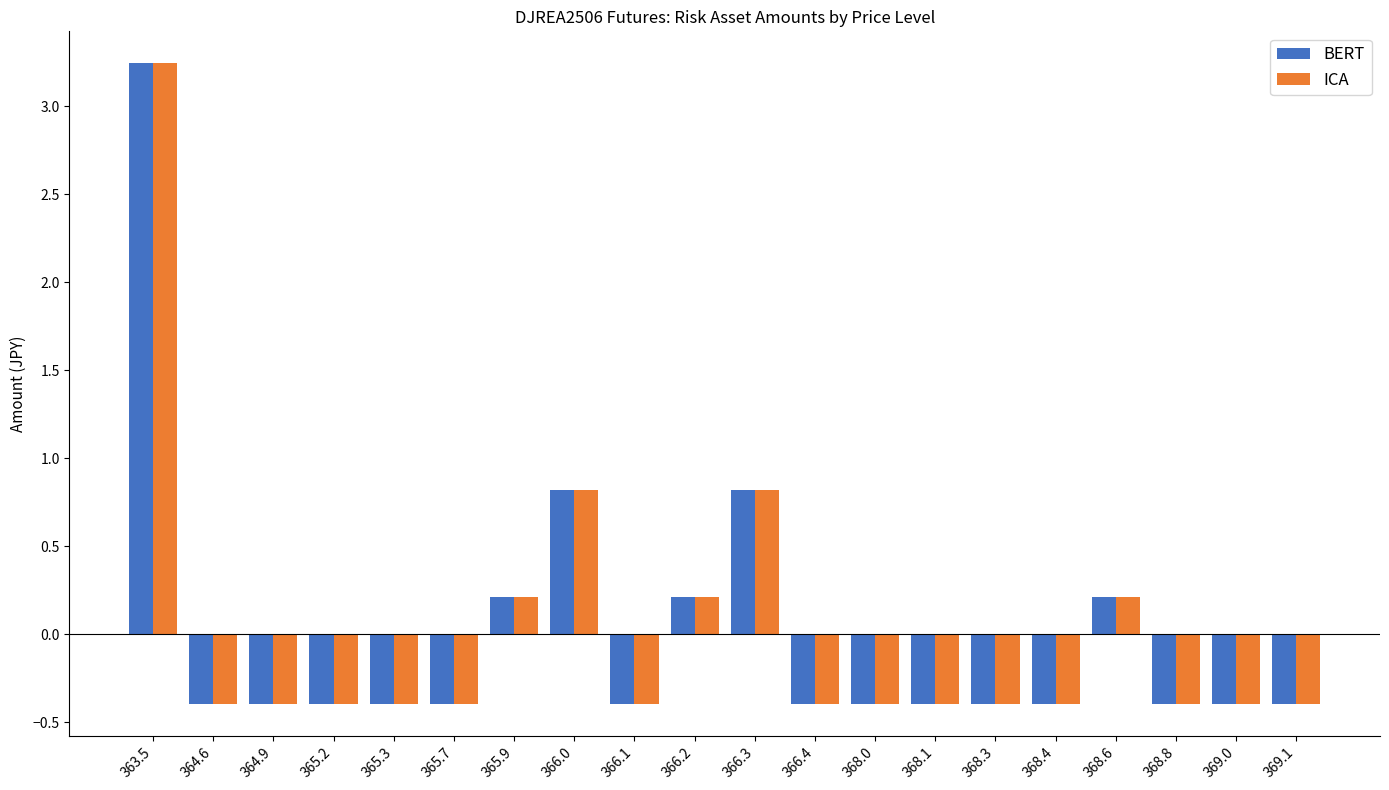

What position from the right is 368.1?

7